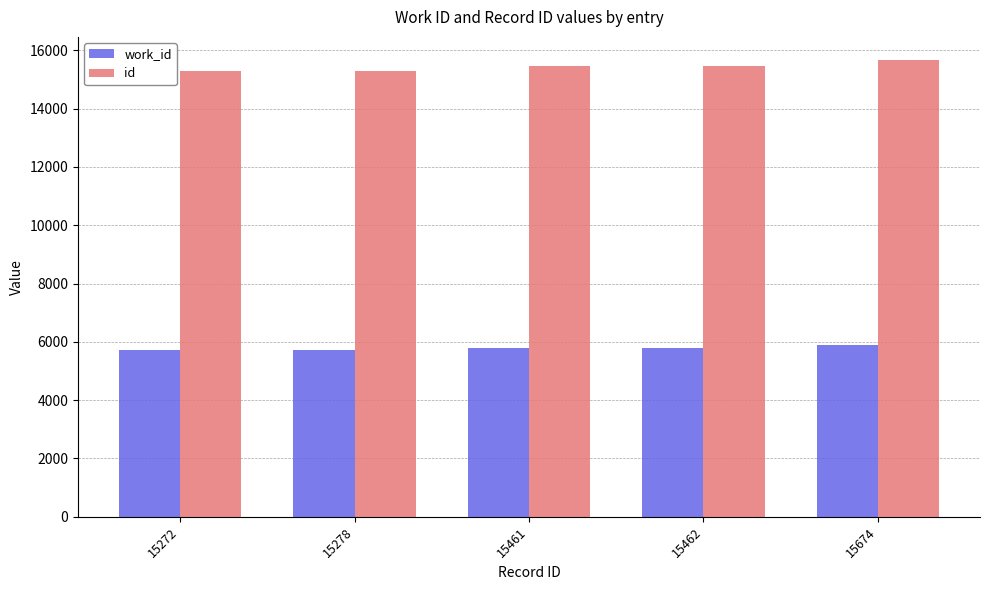

True or false: work_id has a value of 8595 at 15462.

False